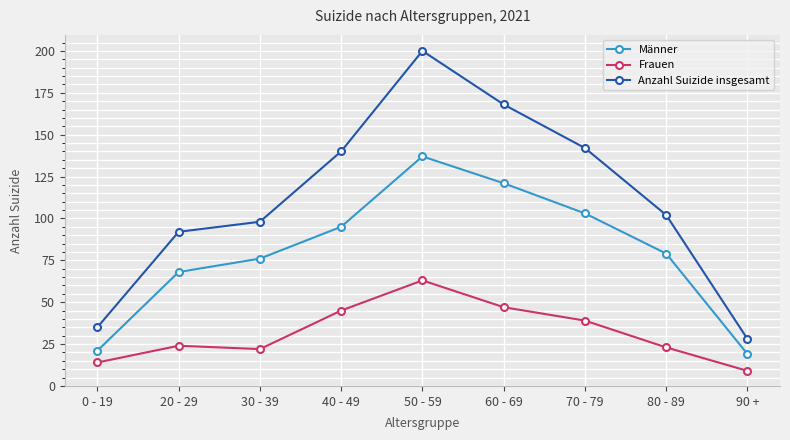

True or false: Anzahl Suizide insgesamt and Frauen intersect in this chart.

False